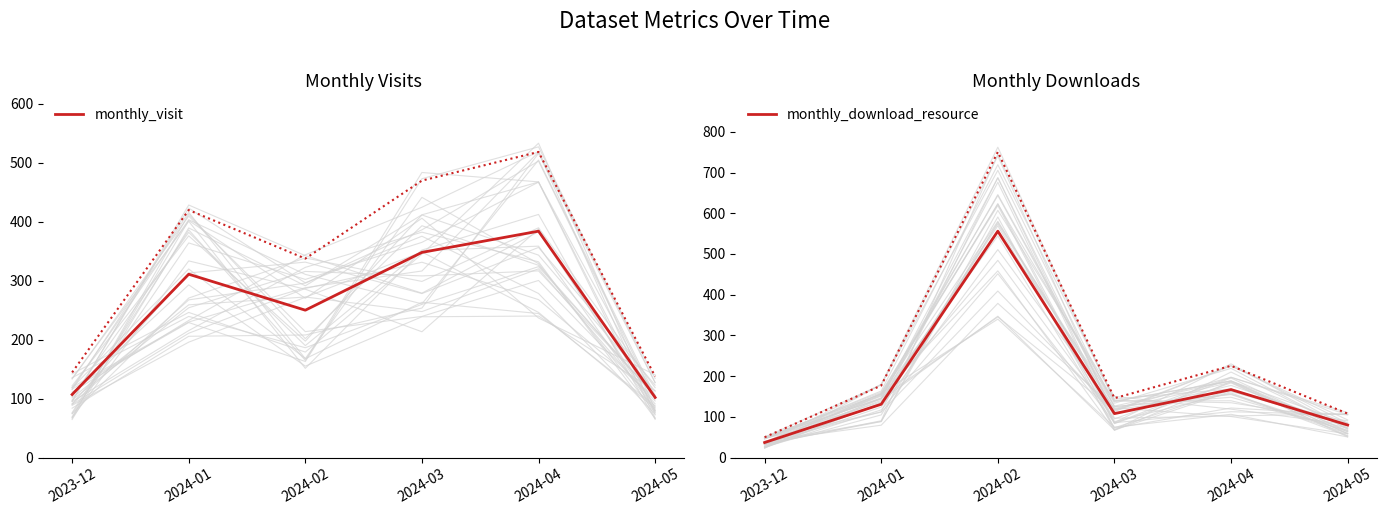

Rank the series at 2024-04 from lowest to highest value.

monthly_download_resource, monthly_visit